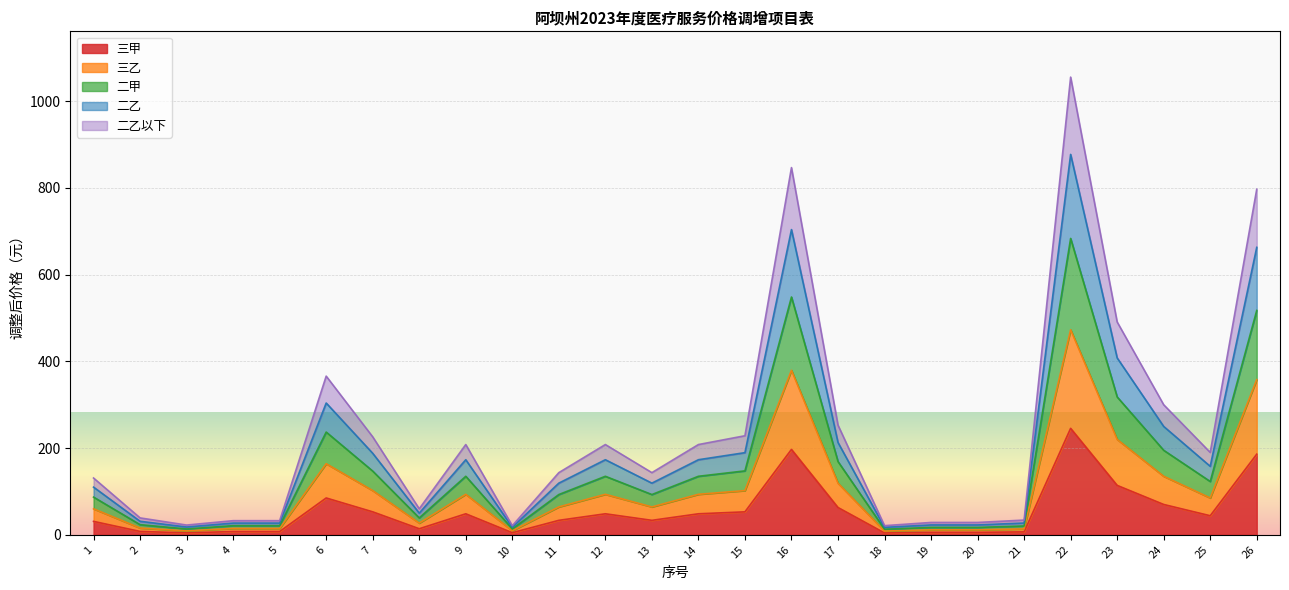

What is the difference between the highest and lowest values at 11?

110.0